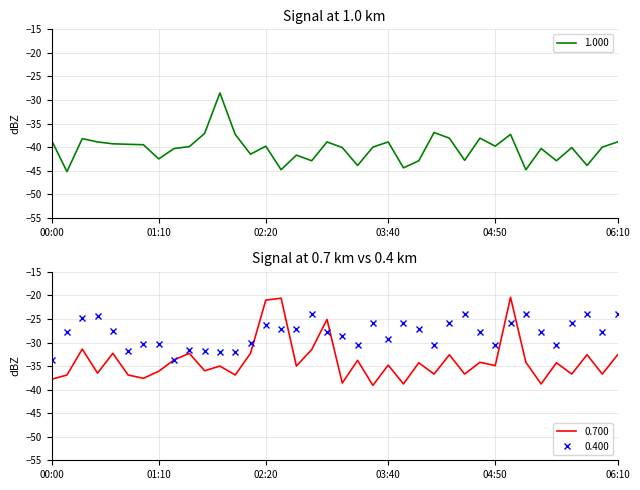

What is the sum of the 0.400 values at 00:30 and 05:10?

-48.4